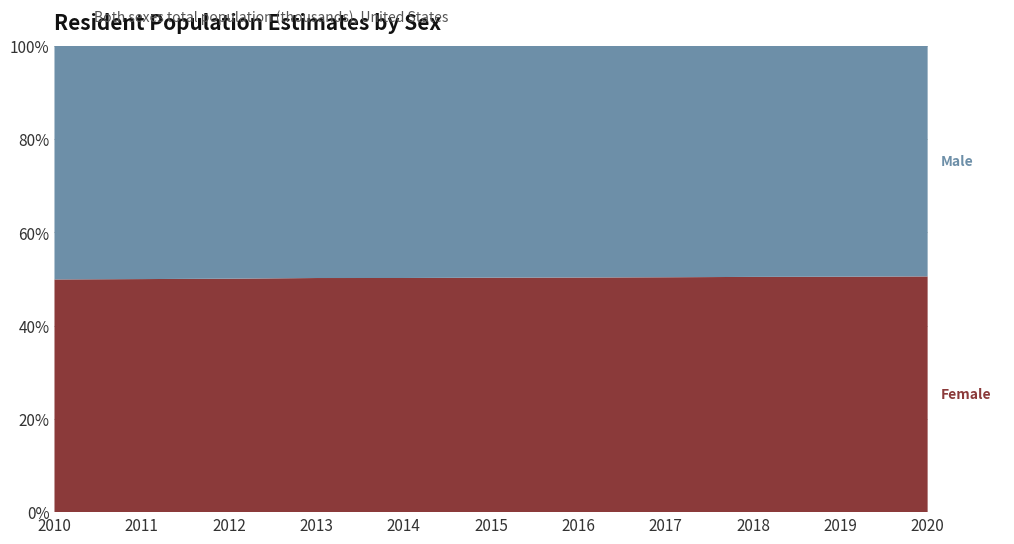

Reading left to right, list all the values displayed in this chart.

Male: 2010=92888	2011=93623	2012=94511	2013=95401	2014=96527	2015=97543	2016=98713	2017=99496	2018=100257	2019=100138	2020=100595
Female: 2010=92473	2011=93478	2012=94688	2013=96120	2014=97285	2015=98568	2016=99870	2017=100904	2018=102006	2019=102027	2020=102745